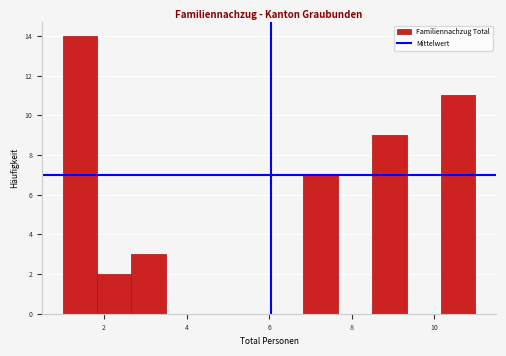

Which range on the x-axis has the tallest bar?

1.0 to 1.8